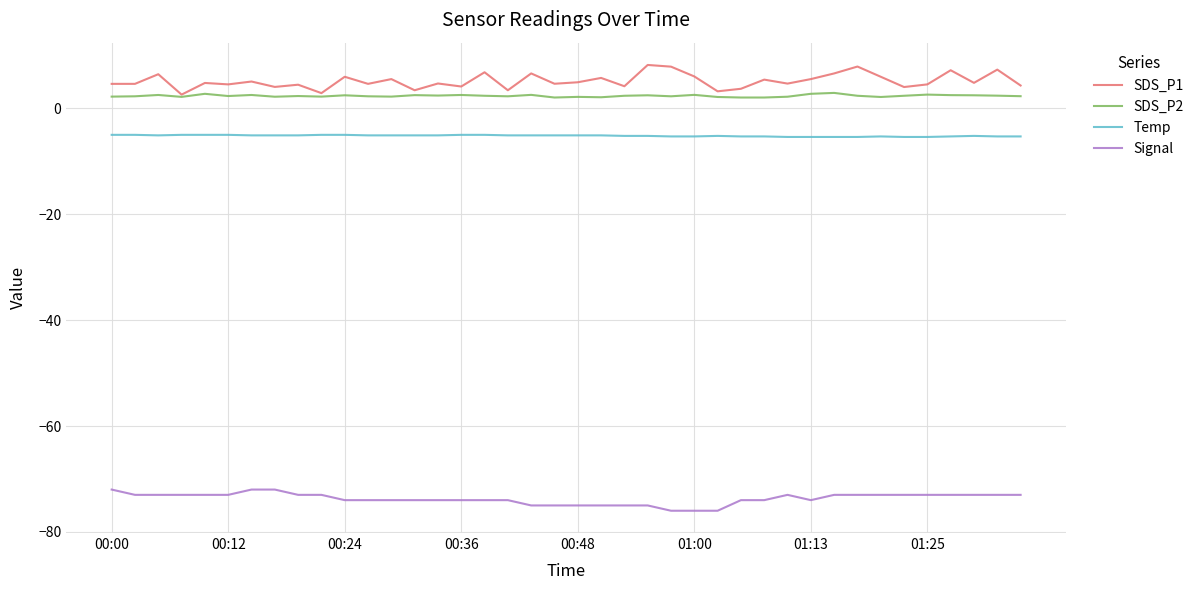

What is the greatest value displayed?

8.2